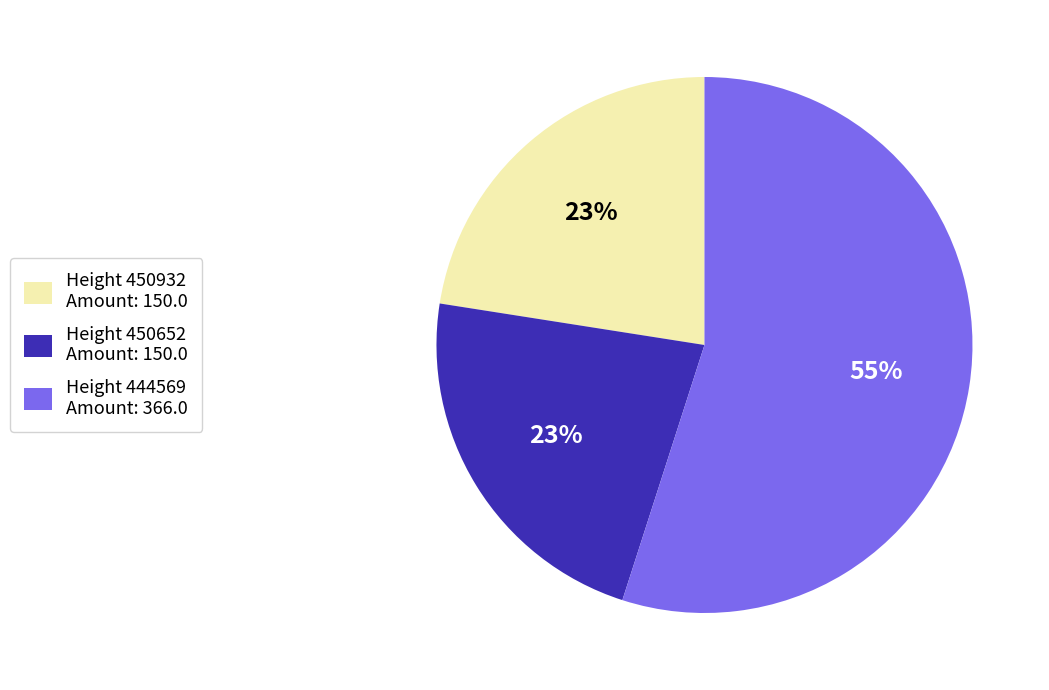

Is there any slice that represents more than half of the pie?

Yes